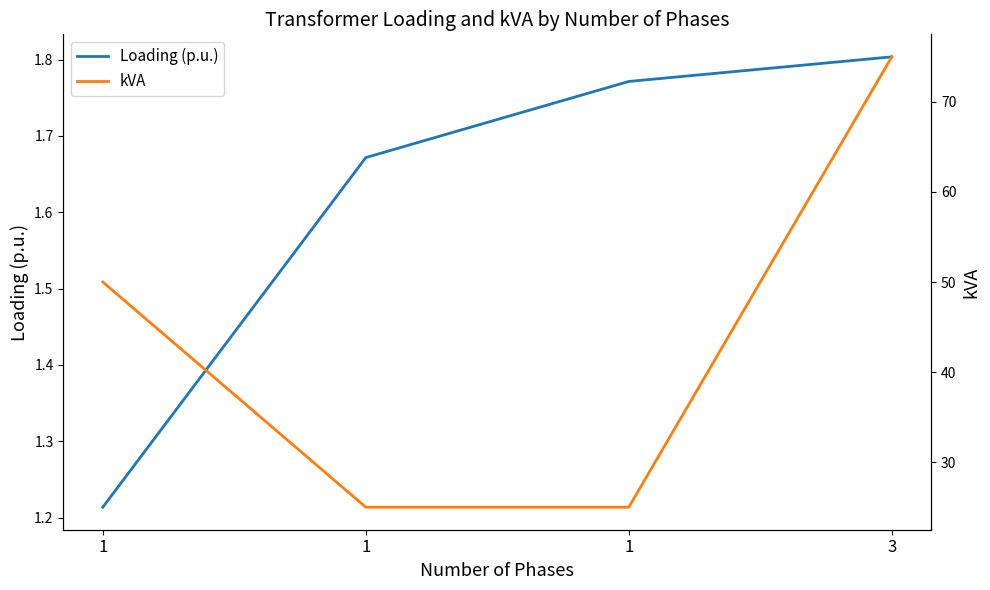

Where is Loading (p.u.) nearest to the value 1?

1